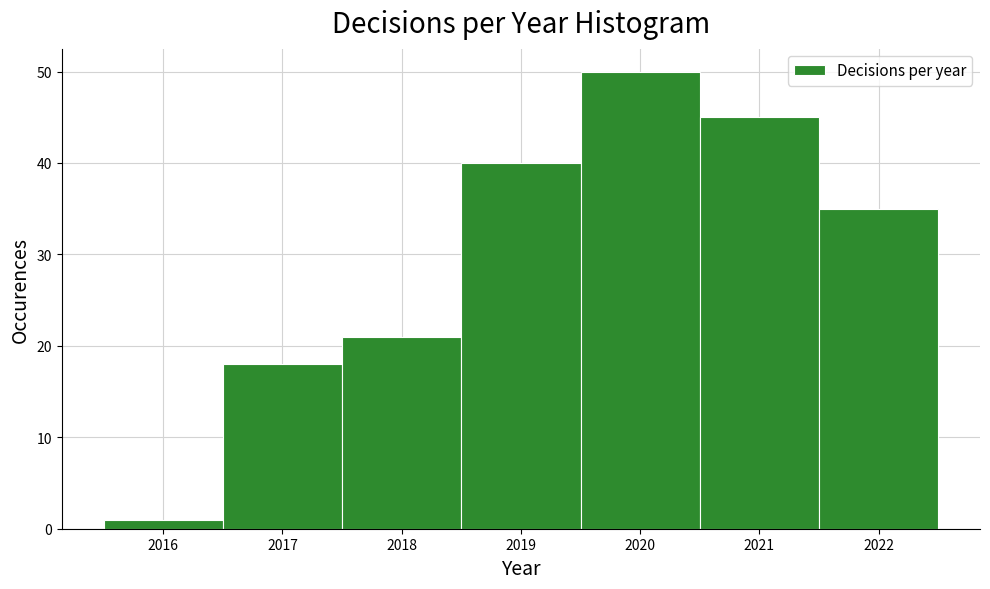

Reading left to right, list every bar in this chart as the range it spans on the x-axis followed by its height. The values are not printed on the chart, so give them approximately, as read against the axis.

2015.5 to 2016.5: 1
2016.5 to 2017.5: 18
2017.5 to 2018.5: 21
2018.5 to 2019.5: 40
2019.5 to 2020.5: 50
2020.5 to 2021.5: 45
2021.5 to 2022.5: 35